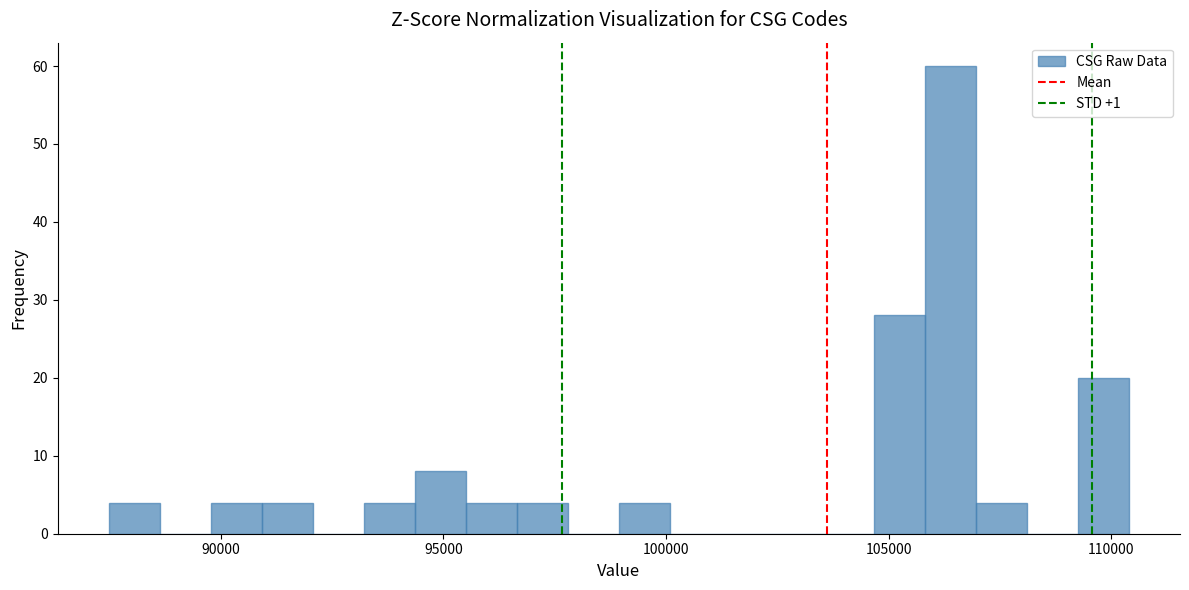

Around what value on the x-axis is the tallest bar? Give the approximate position of its centre, as read against the axis.

106500